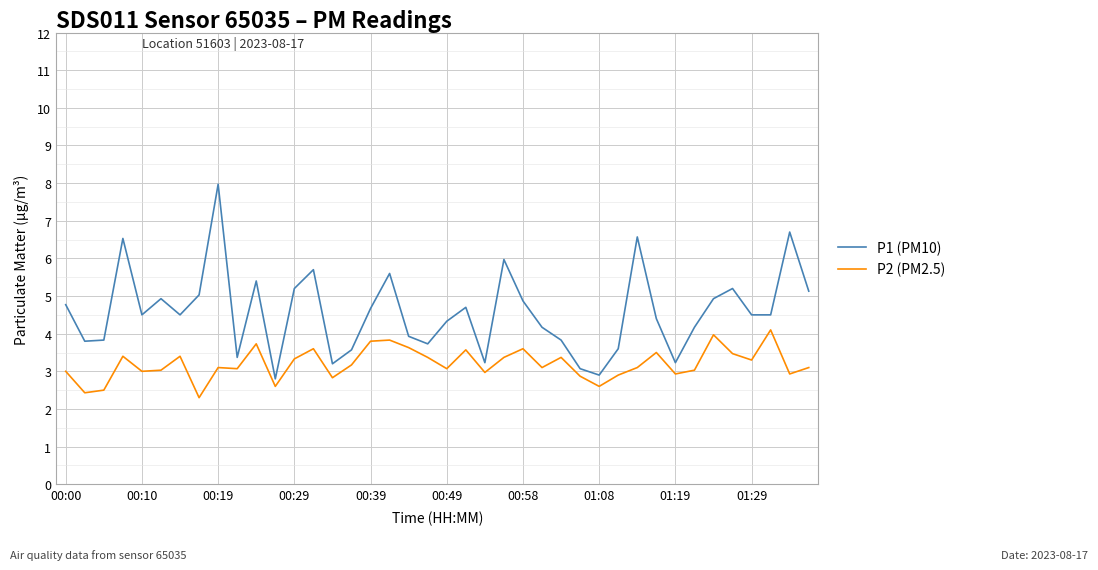

True or false: P2 (PM2.5) and P1 (PM10) intersect in this chart.

False